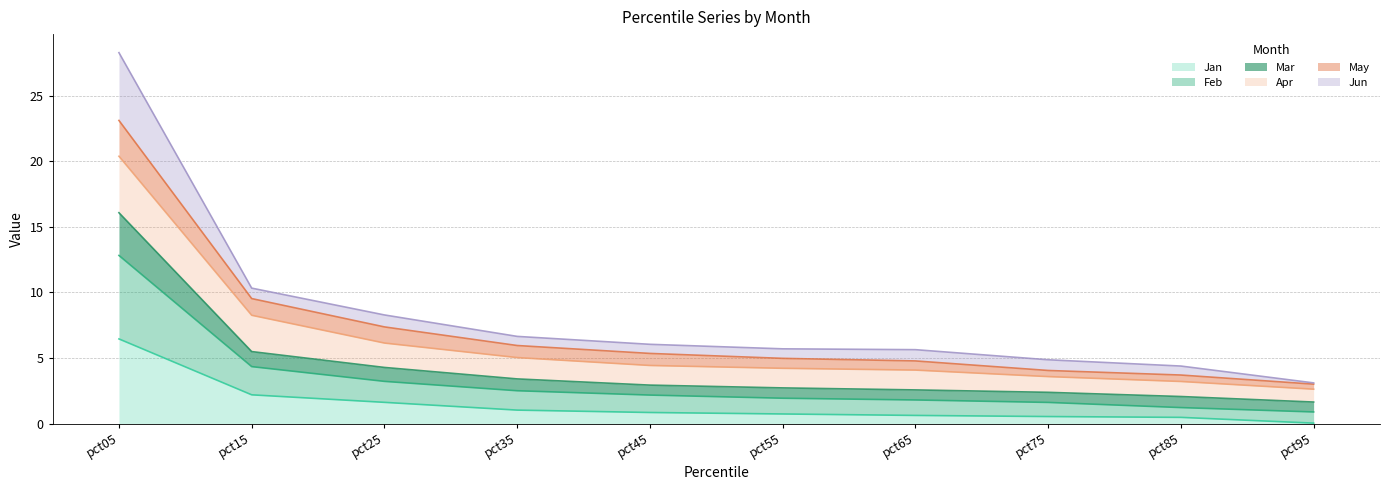

What is the total value across all series at pct25?

8.3